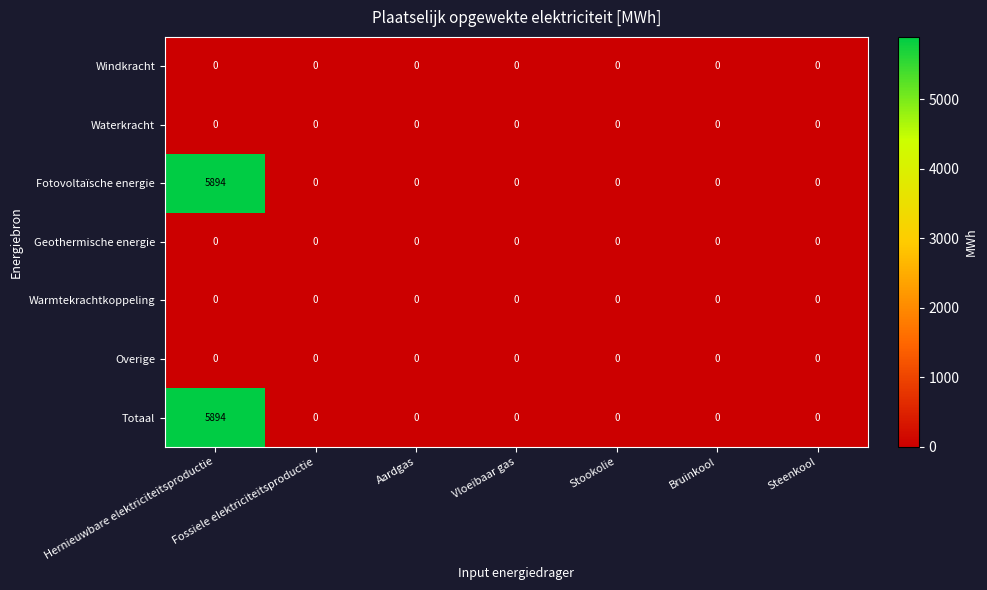

What is the average value of the Totaal series?

842